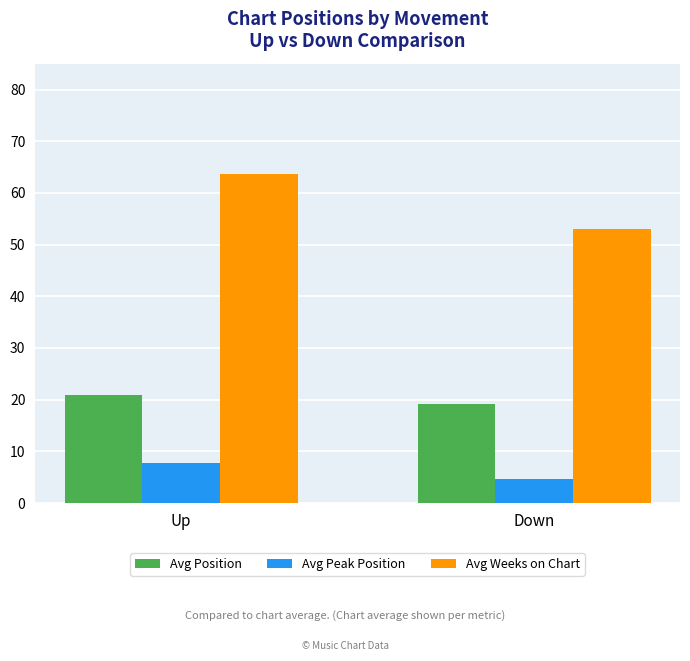

Are the bars grouped side by side (vs. stacked)?

Yes